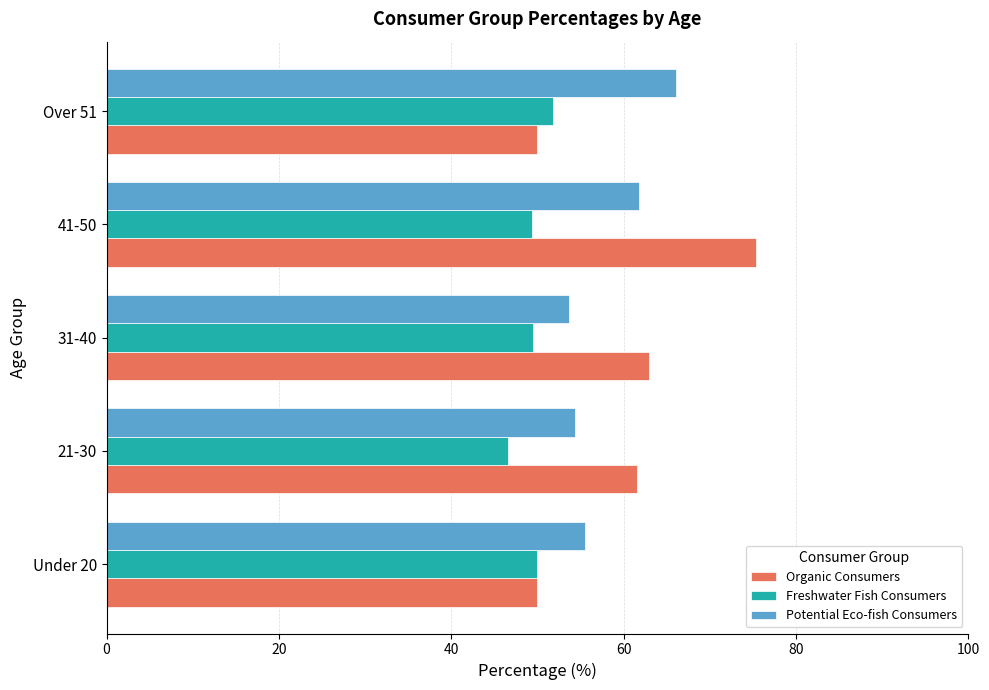

What is the minimum value for Freshwater Fish Consumers?

46.6